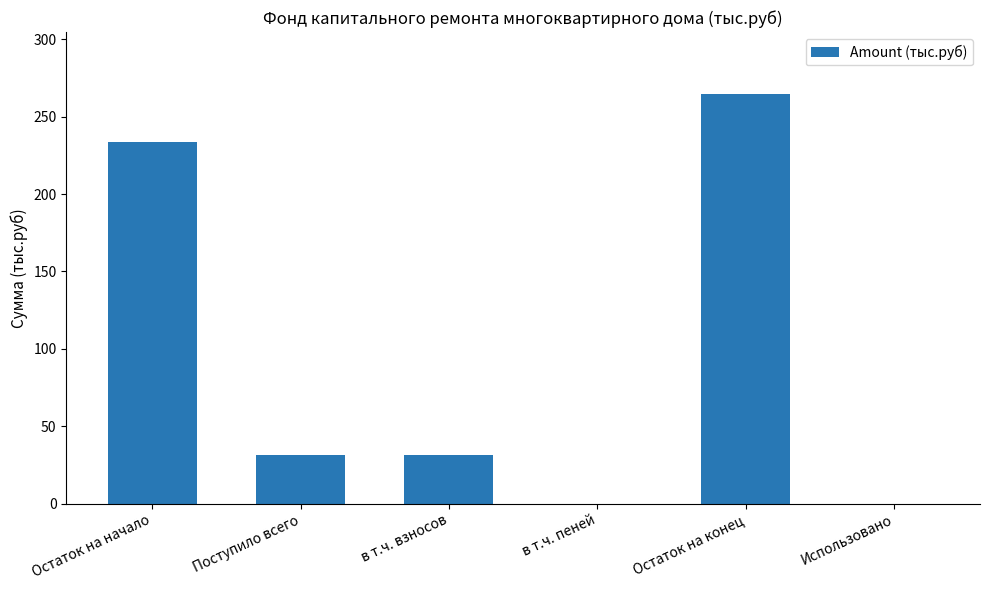

Are the bars grouped side by side (vs. stacked)?

No